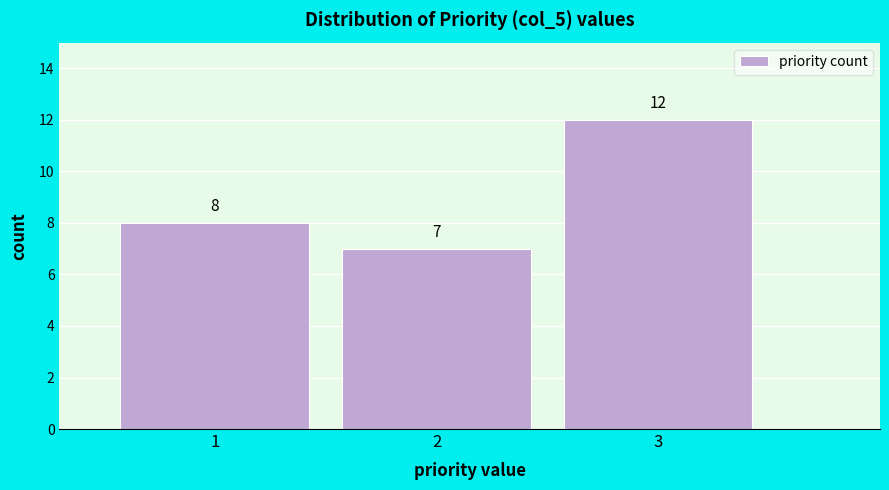

Reading left to right, list every bar in this chart as the range it spans on the x-axis followed by its height.

0.5 to 1.5: 8
1.5 to 2.5: 7
2.5 to 3.5: 12